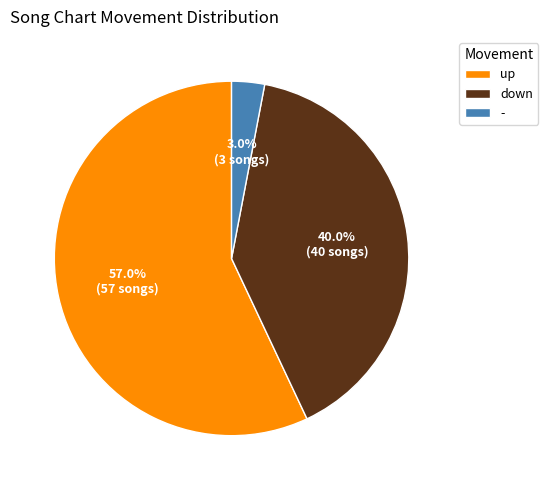

To the nearest percent, what is the difference between the largest and smallest slice percentages?

54%